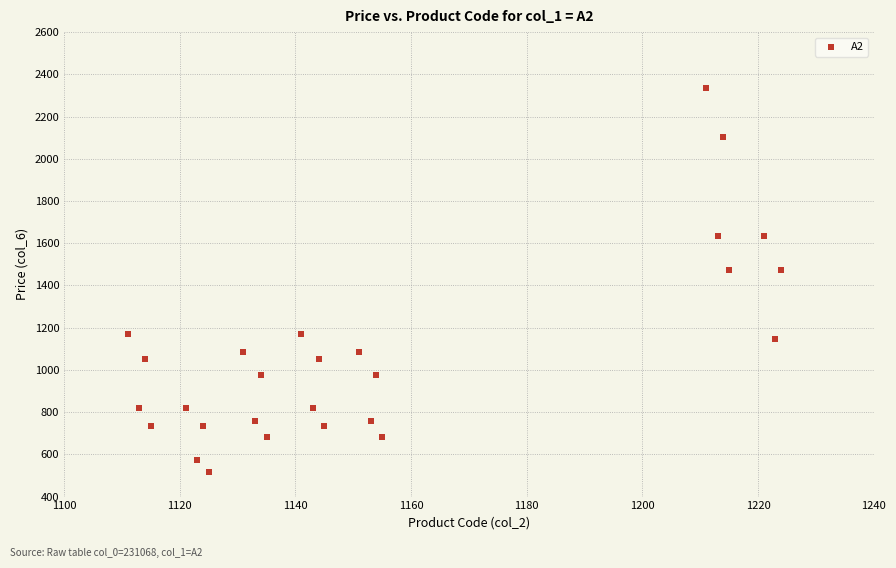

What is the range of X values (max minus min)?

113